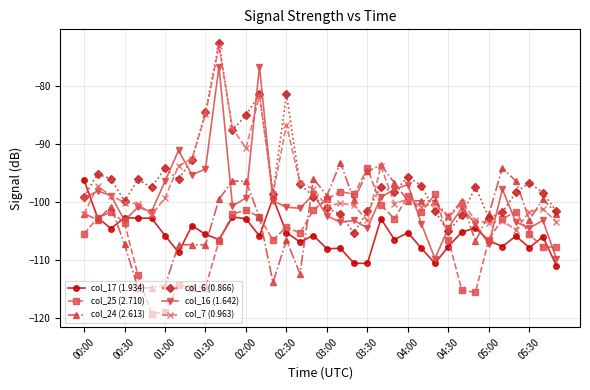

In col_6 (0.866), how many points are lower than both neighbors (excluding endpoints)?

9